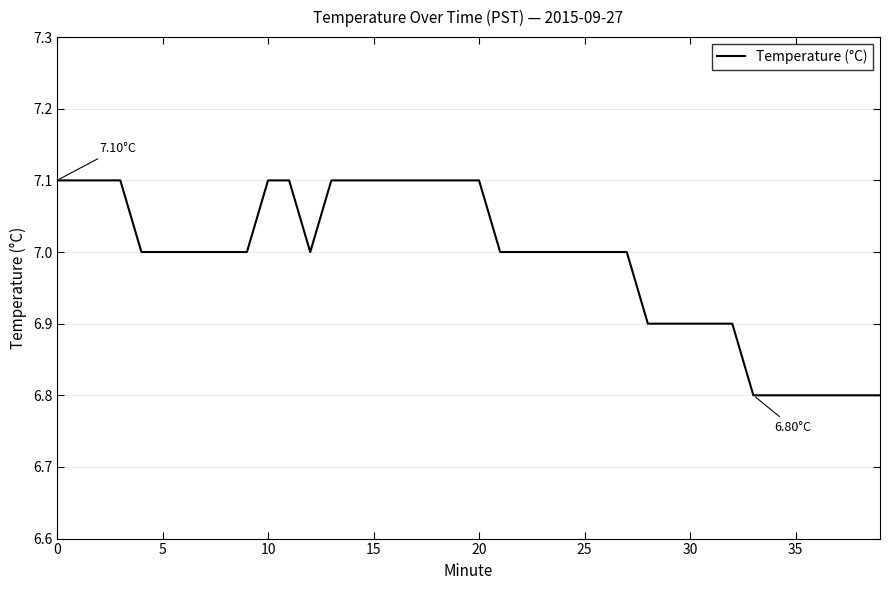

Does the chart display data point markers on the line(s)?

No